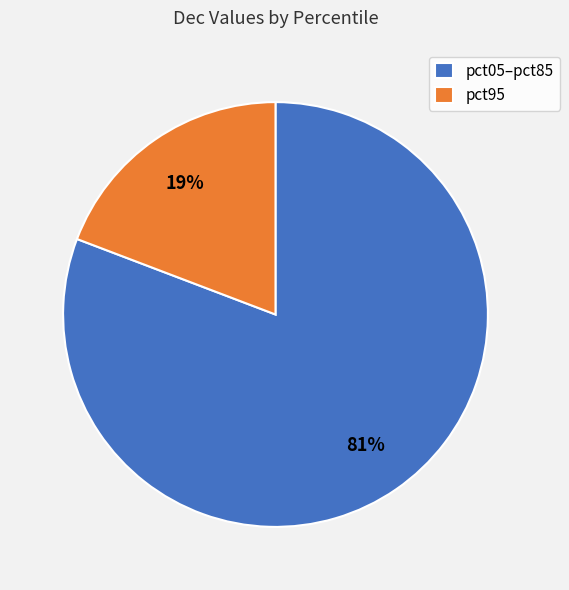

Which slice is the smallest?

pct95